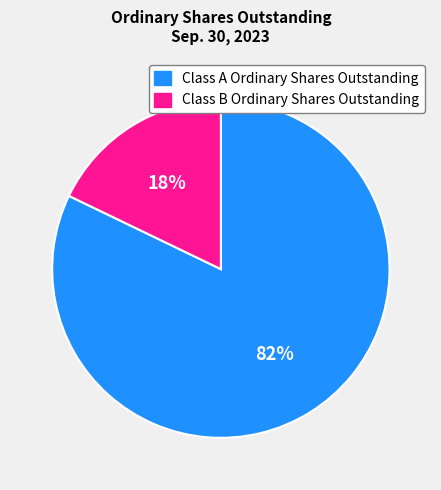

The Class A Ordinary Shares Outstanding slice represents 82% of the pie. True or false?

True